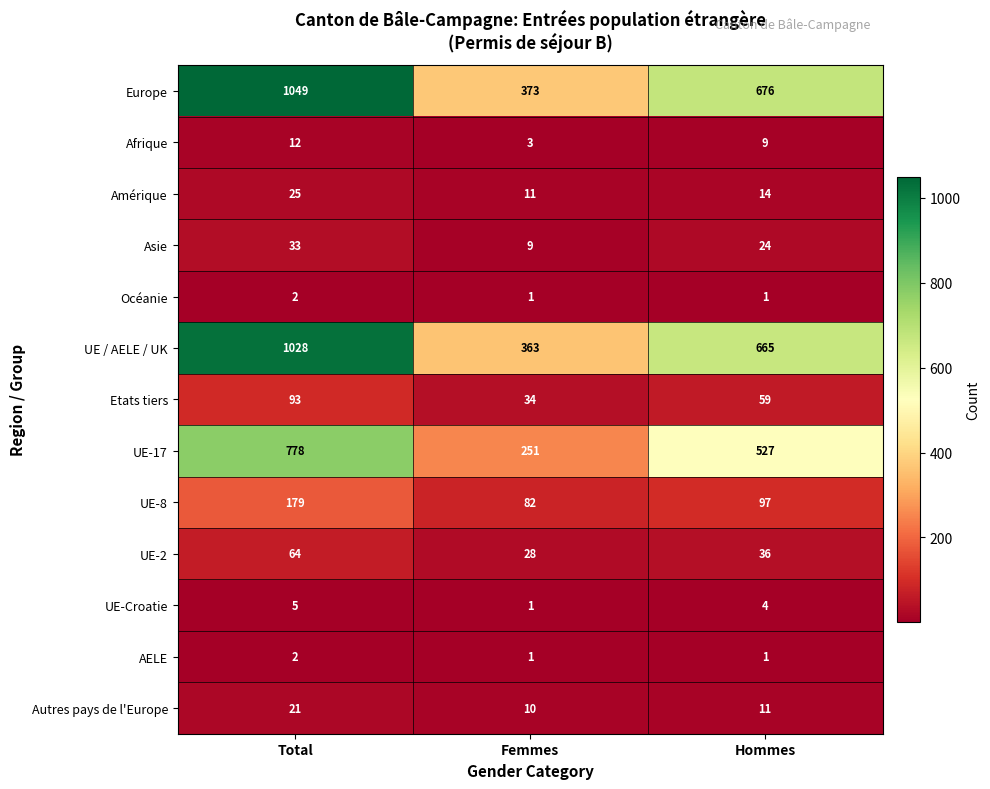

What is the total value across all series at Hommes?

2124